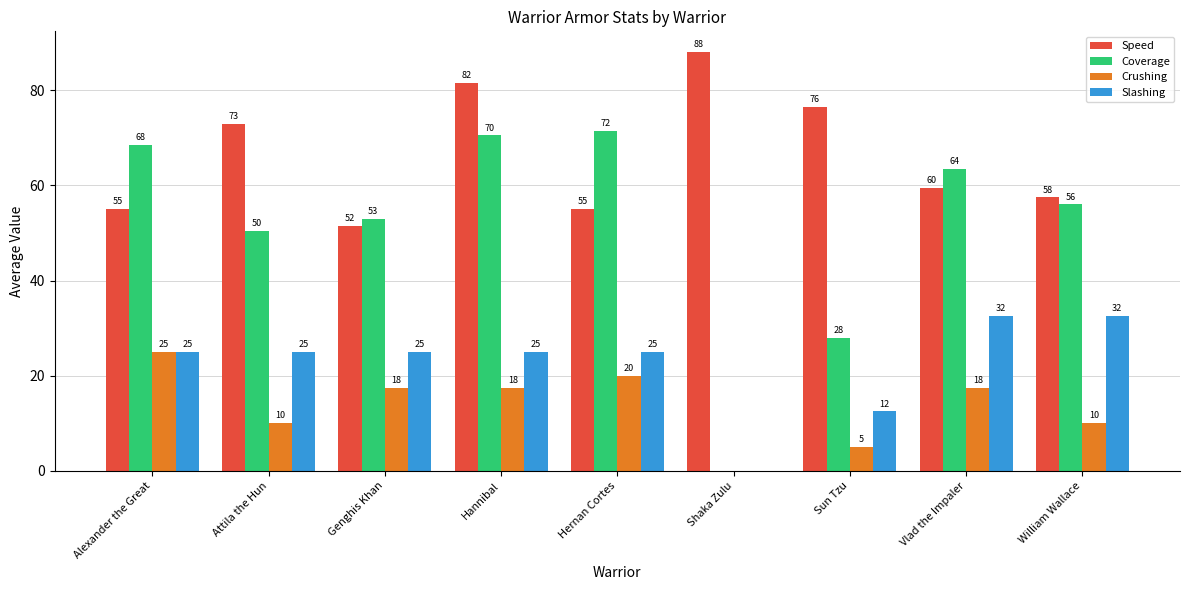

What is the sum of the Speed values at Vlad the Impaler and Sun Tzu?

136.0